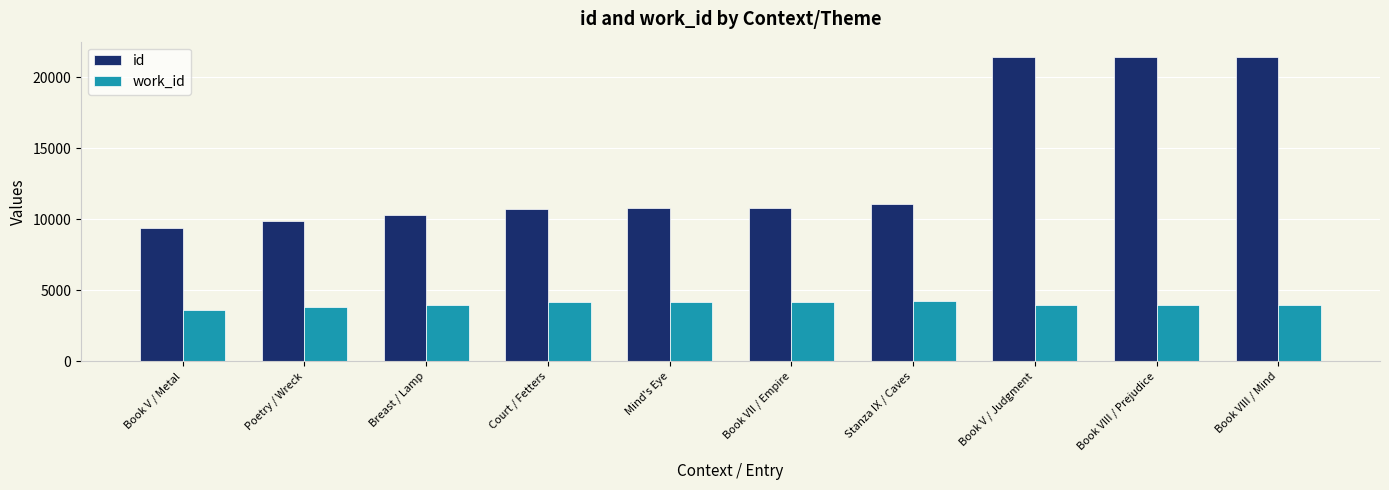

What is the greatest value displayed?

21431